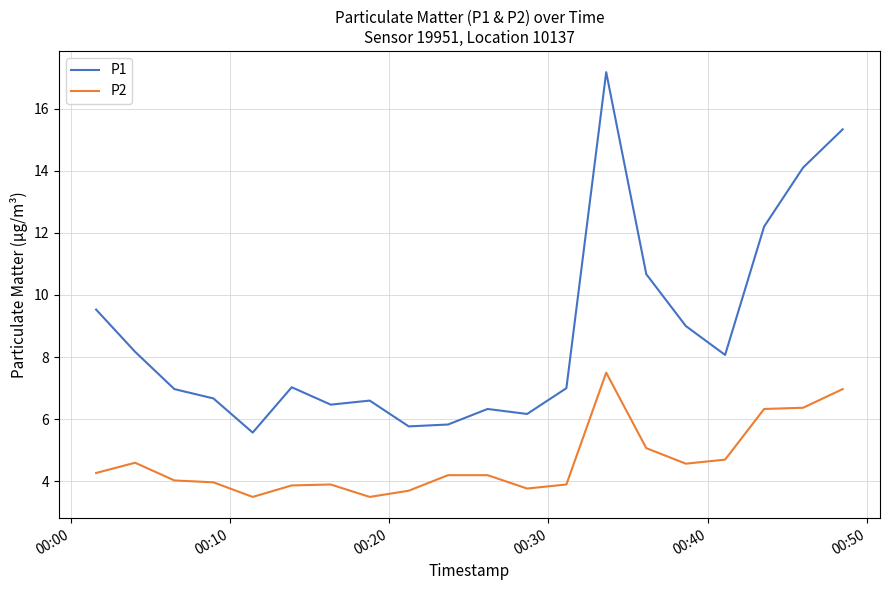

List the series in order of their peak value, highest first.

P1, P2